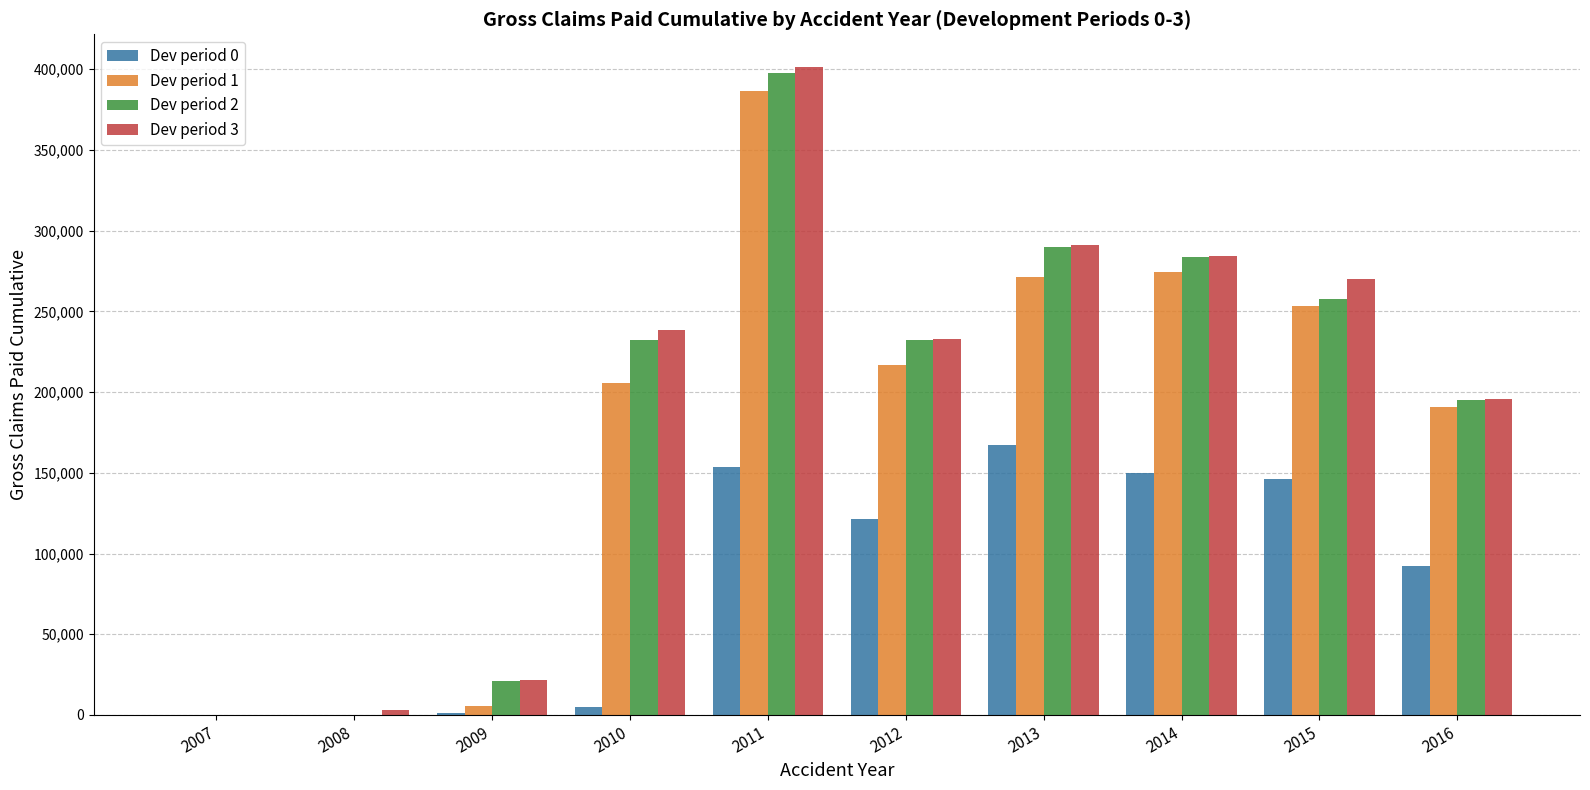

What are all the series names shown in the legend?

Dev period 0, Dev period 1, Dev period 2, Dev period 3